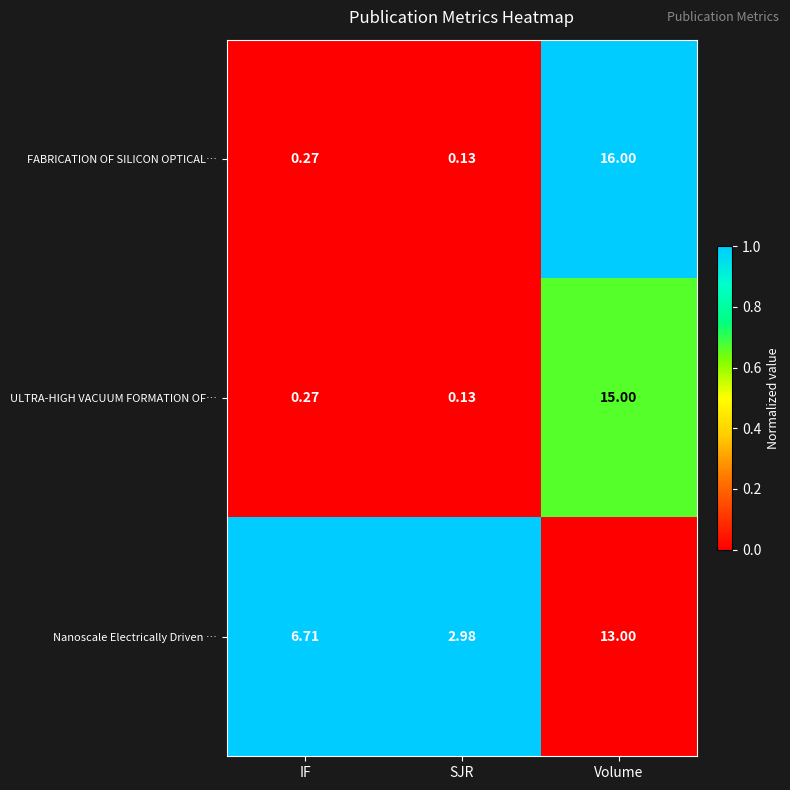

Where is ULTRA-HIGH VACUUM FORMATION OF… nearest to the value 7?

IF